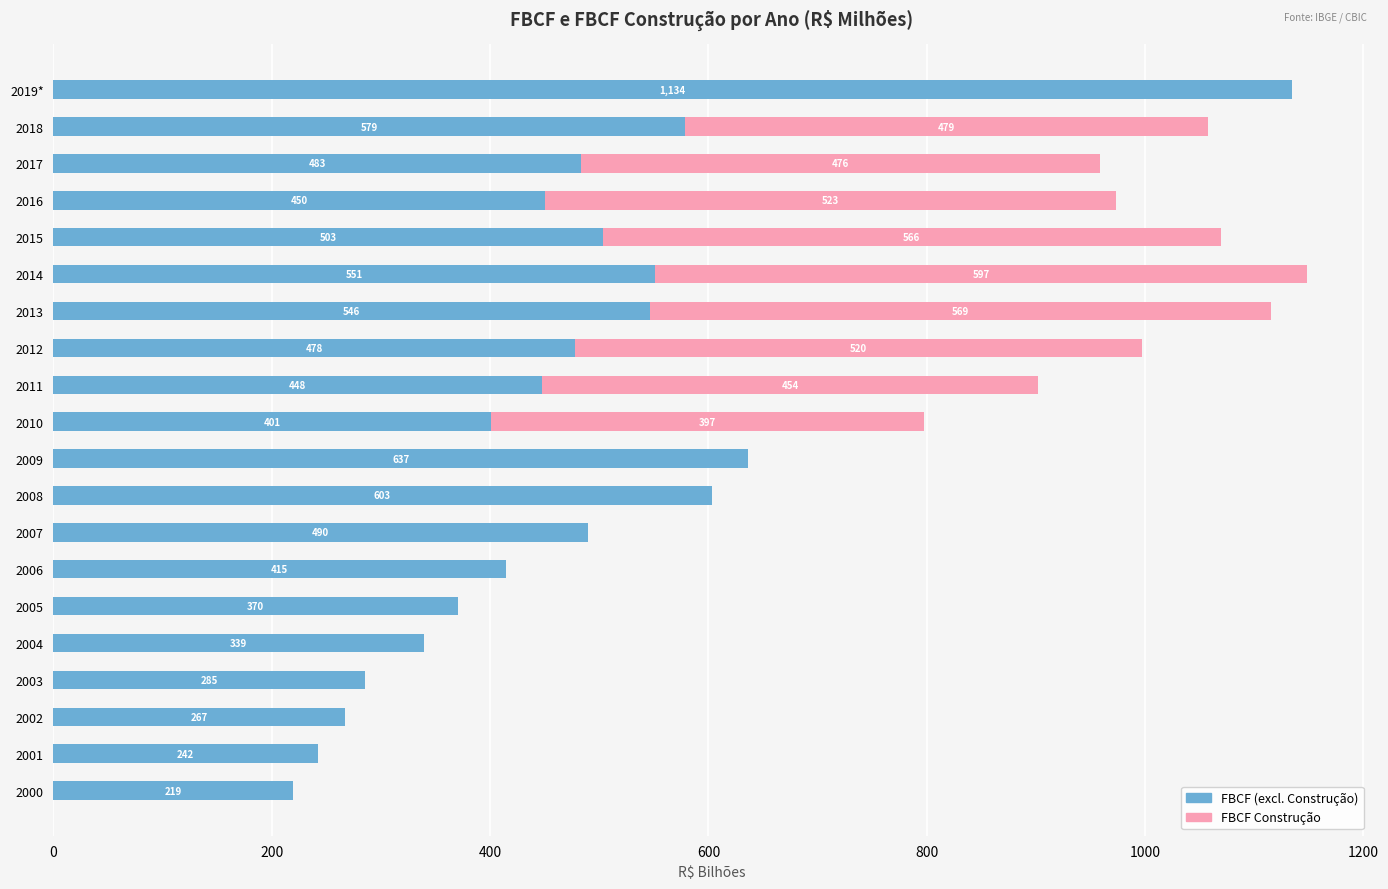

What is the highest value of the FBCF (excl. Construção) series?

1134.2